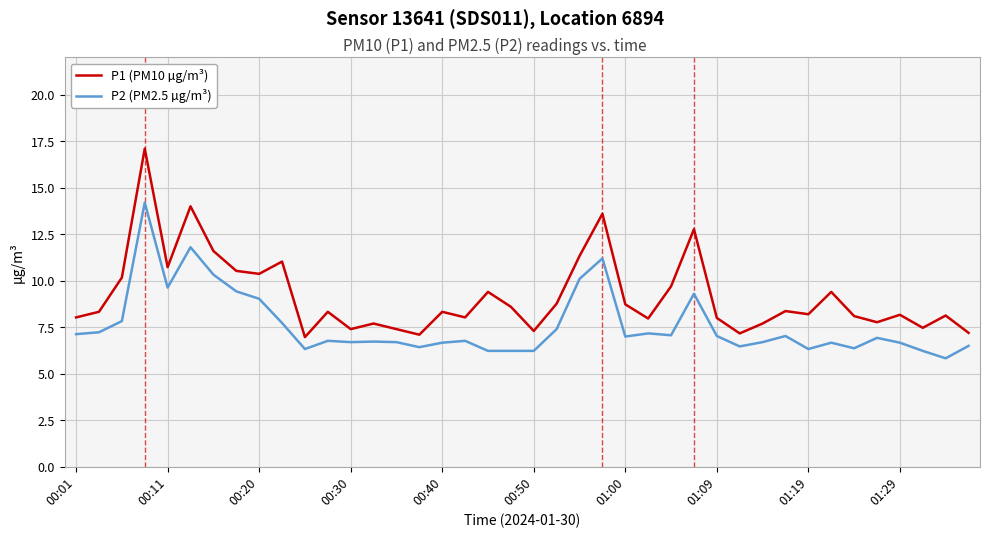

Which series has the largest total across all categories?

P1 (PM10 µg/m³)